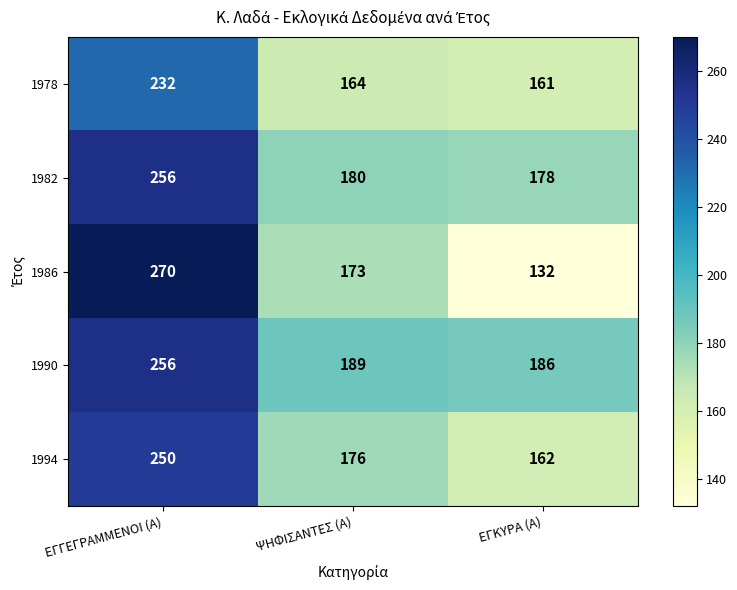

Count the number of data series in this chart.

5